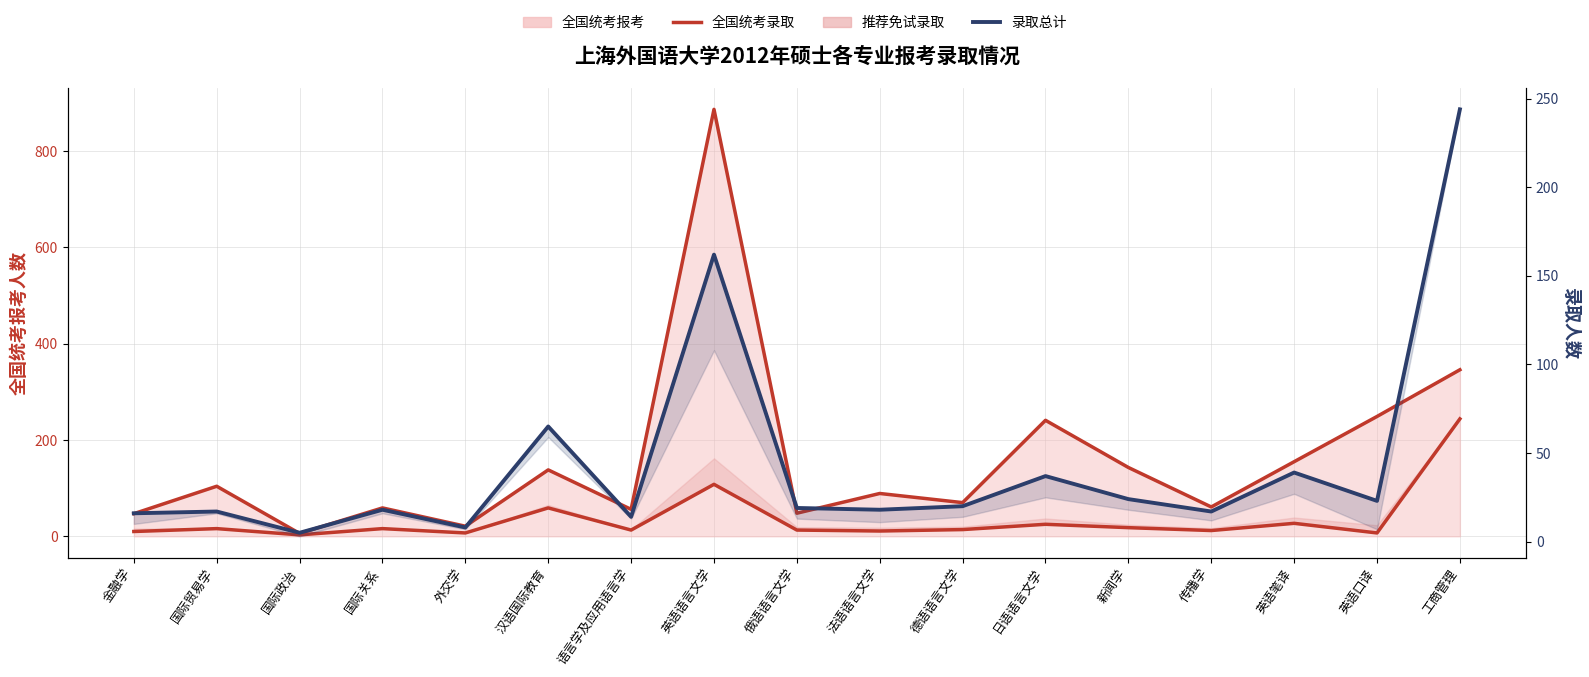

What is the label of the 7th point from the left?

语言学及应用语言学